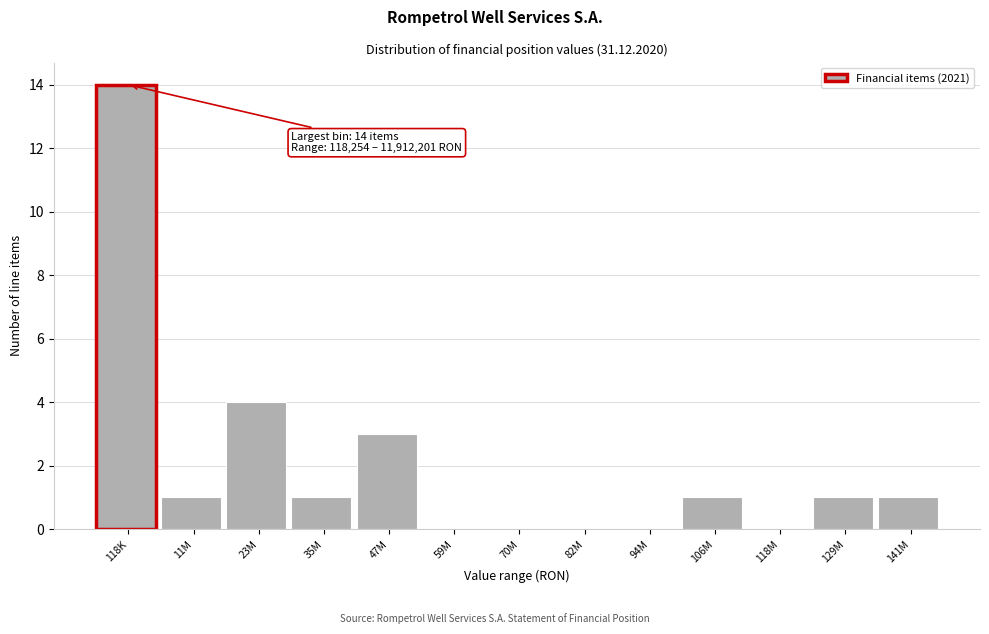

Reading right to left, extract all data points from this chart.

141M=1	129M=1	118M=0	106M=1	94M=0	82M=0	70M=0	59M=0	47M=3	35M=1	23M=4	11M=1	118K=14